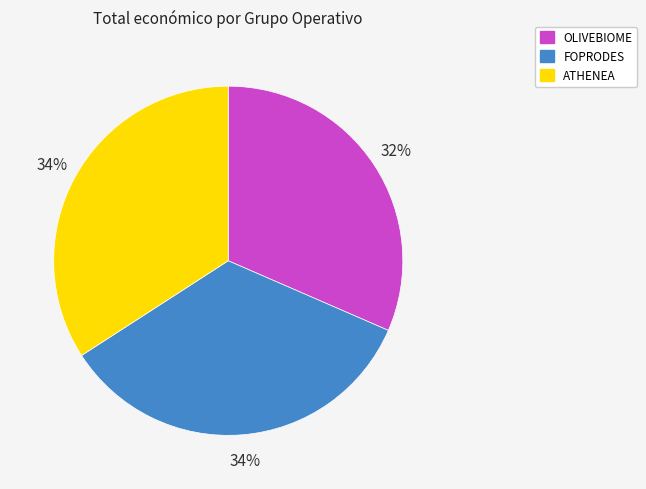

Is it true that OLIVEBIOME is 45% of the pie?

False